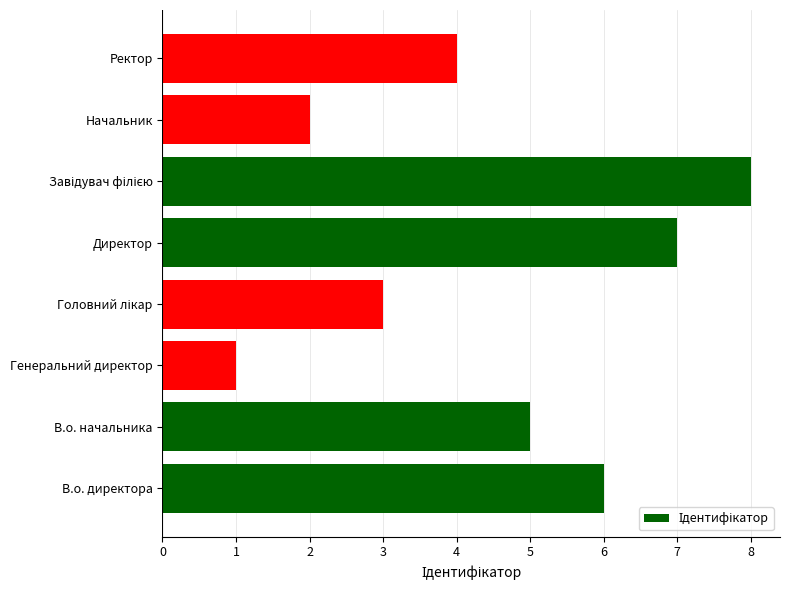

What is the sum of all values?

36